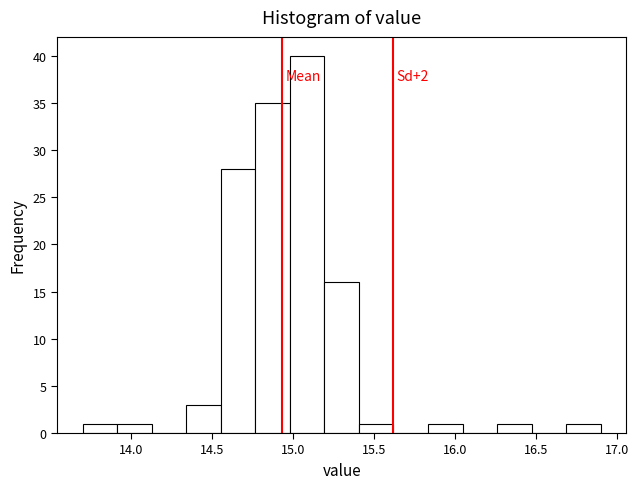

Which range on the x-axis has the tallest bar?

15.00 to 15.20